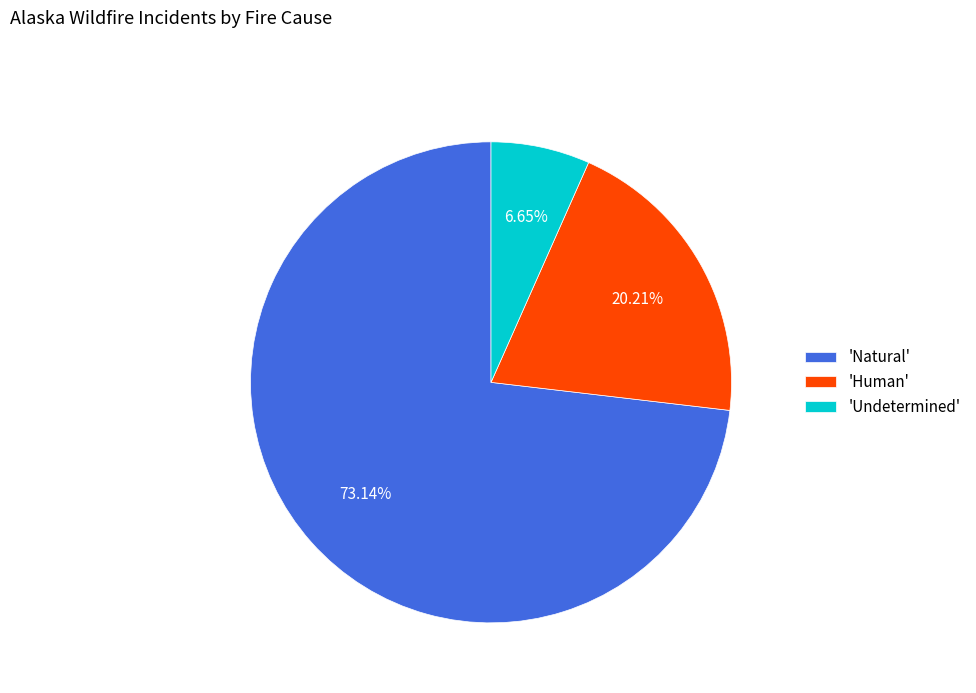

Between 'Human' and 'Undetermined', which is larger?

'Human'